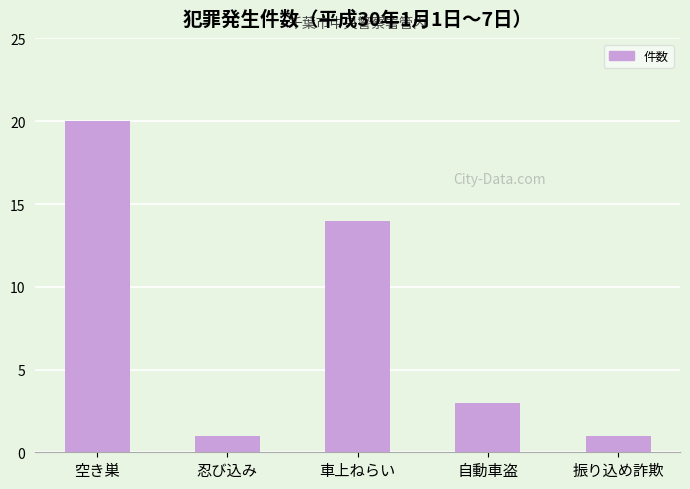

What is the minimum value shown in the chart?

1